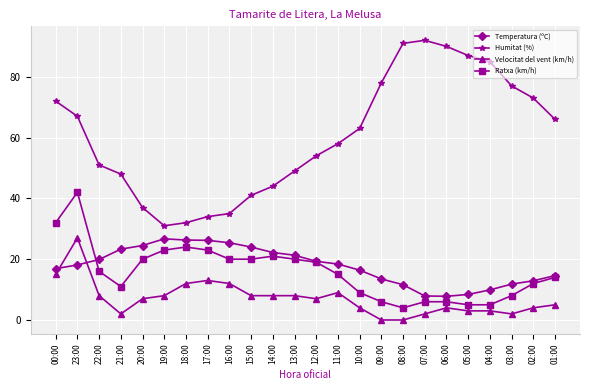

Does the chart display data point markers on the line(s)?

Yes